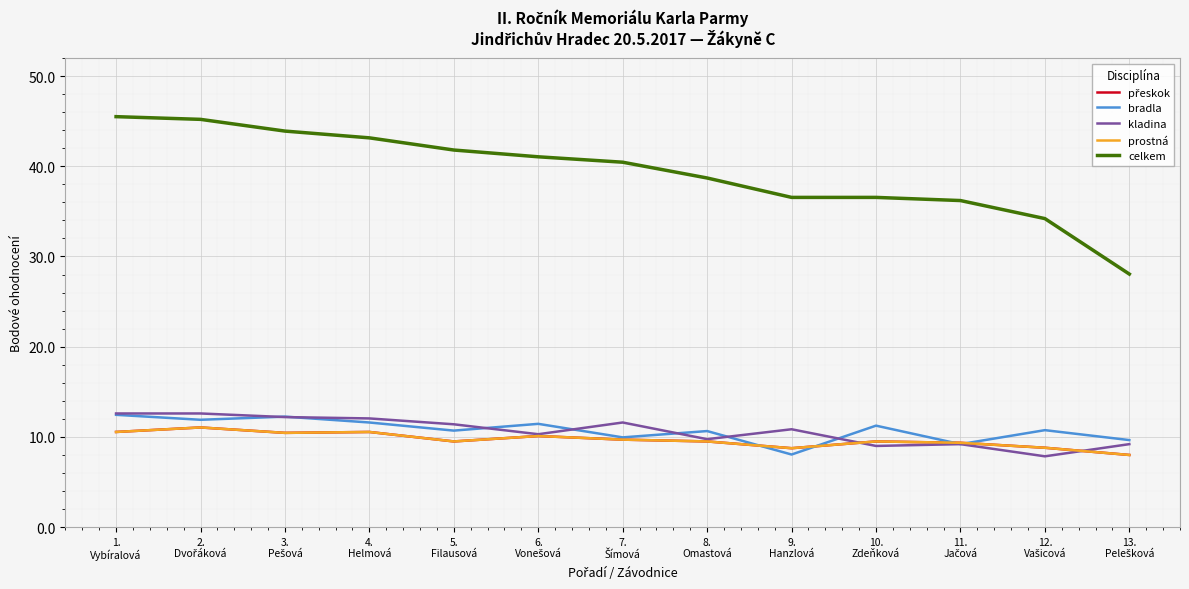

What is the label of the 6th point from the right?

8.
Omastová